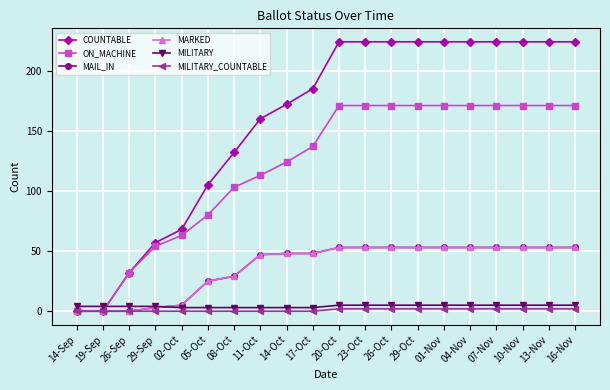

Which category has the lowest value in the MILITARY series?

02-Oct